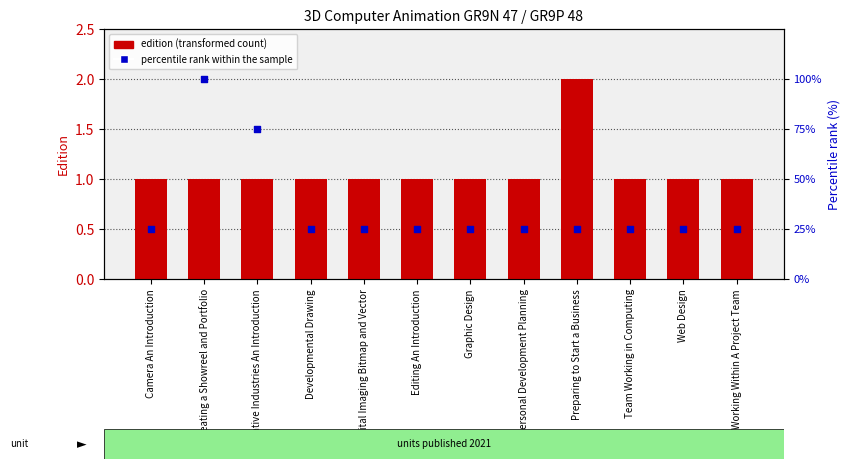

Which series has the largest total across all categories?

percentile rank within the sample